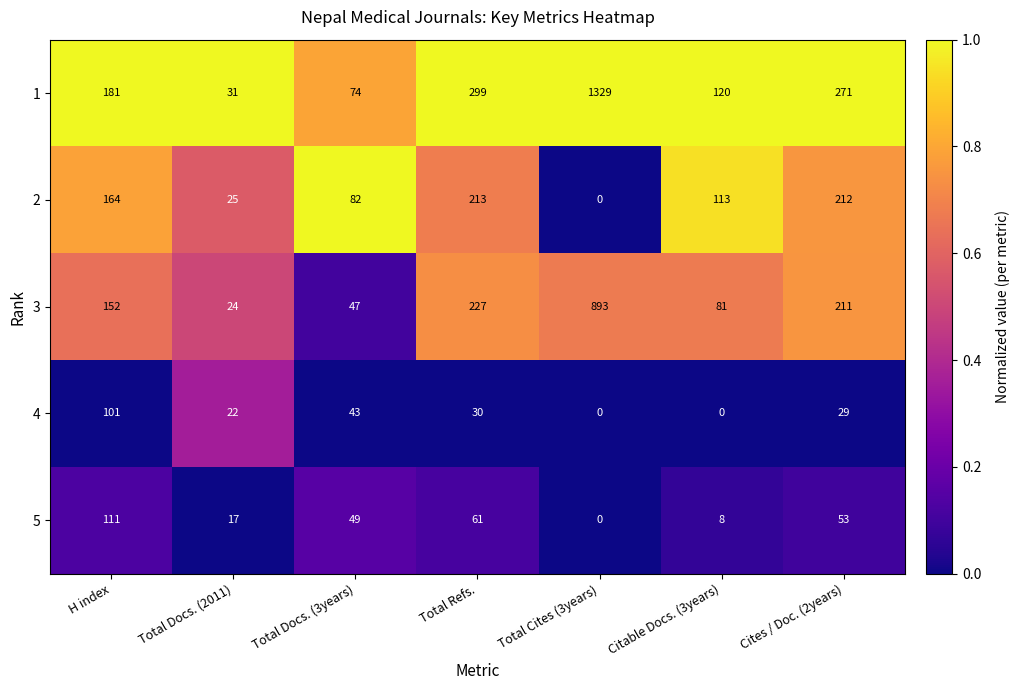

What is the total value across all series at Cites / Doc. (2years)?

776